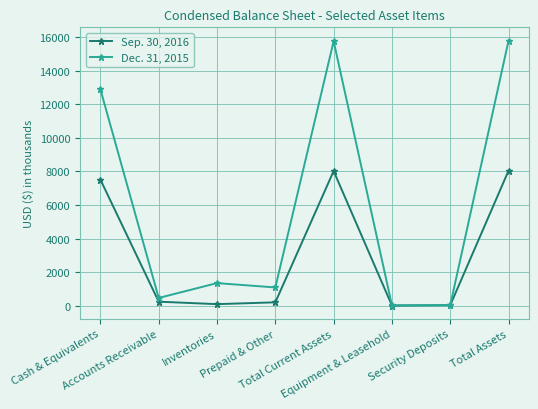

Rank the series by their average value, from lowest to highest.

Sep. 30, 2016, Dec. 31, 2015